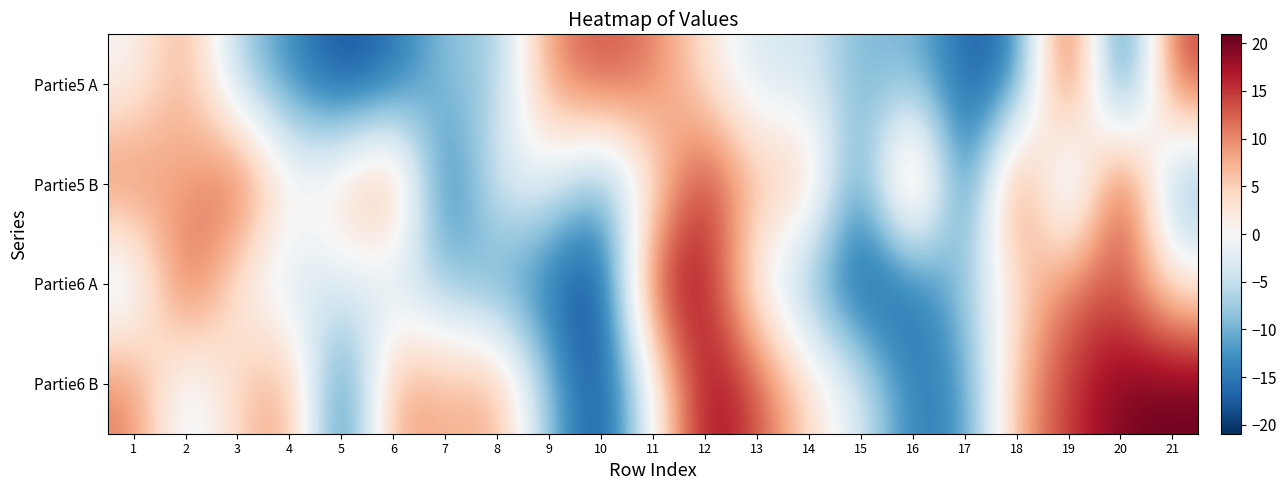

What is the maximum value shown in the chart?

20.9